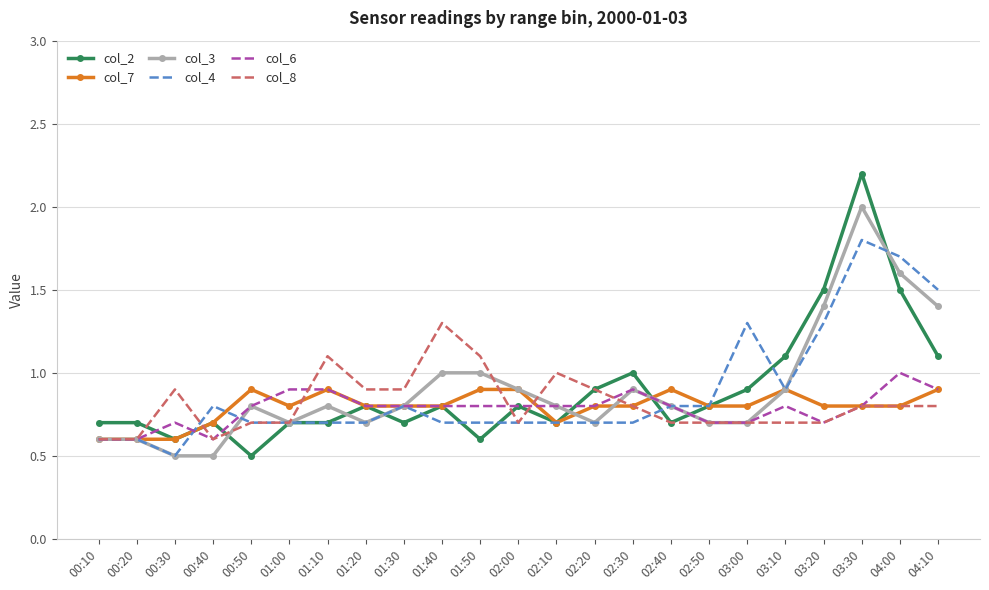

What is the spread (max minus min) of values at 03:30?

1.4